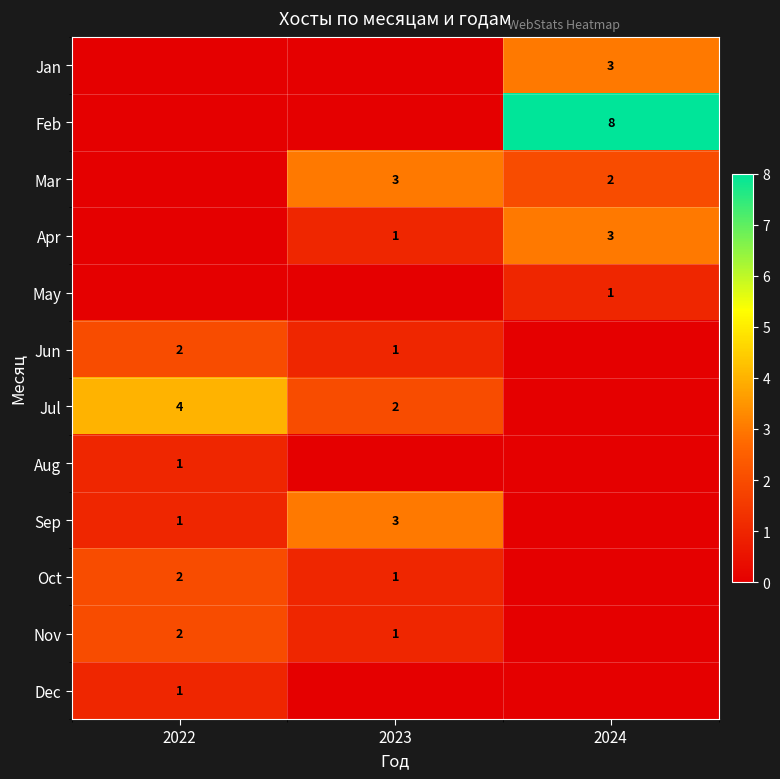

What is the sum of the Jun values at 2023 and 2022?

3